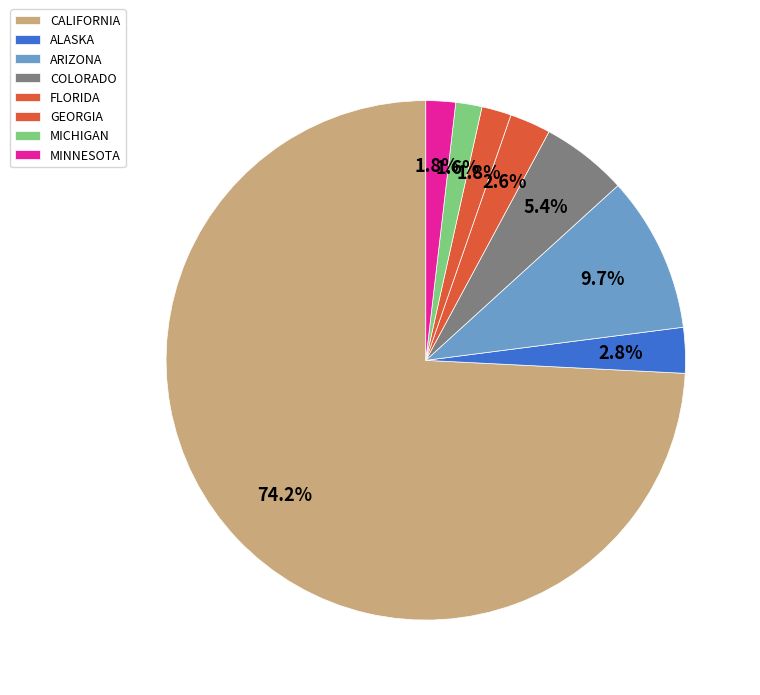

What percentage is the ARIZONA slice, to the nearest percent?

10%